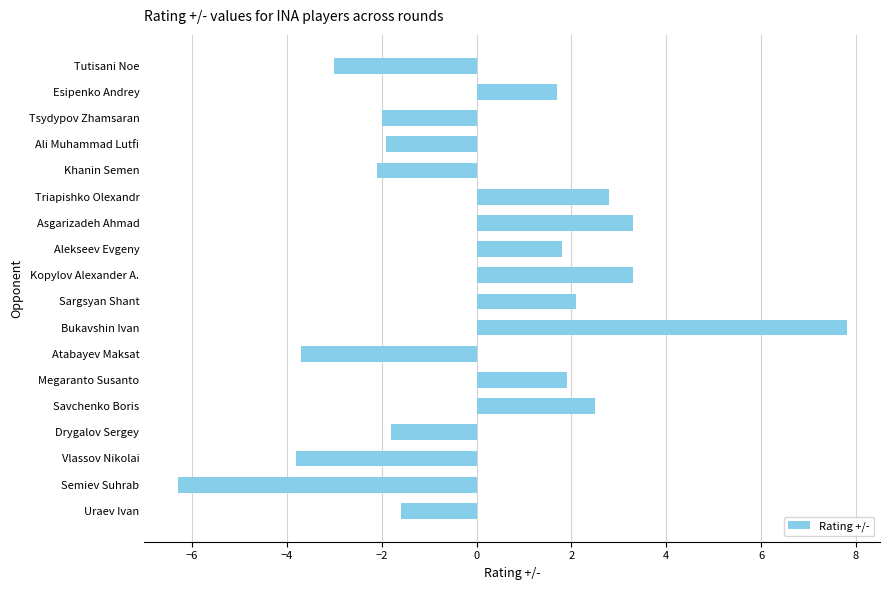

What is the change in value from Atabayev Maksat to Savchenko Boris?

+6.2